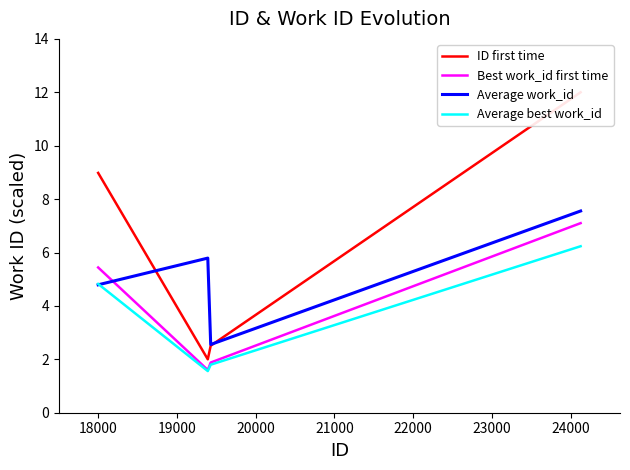

What is the minimum value for ID first time?

2.0